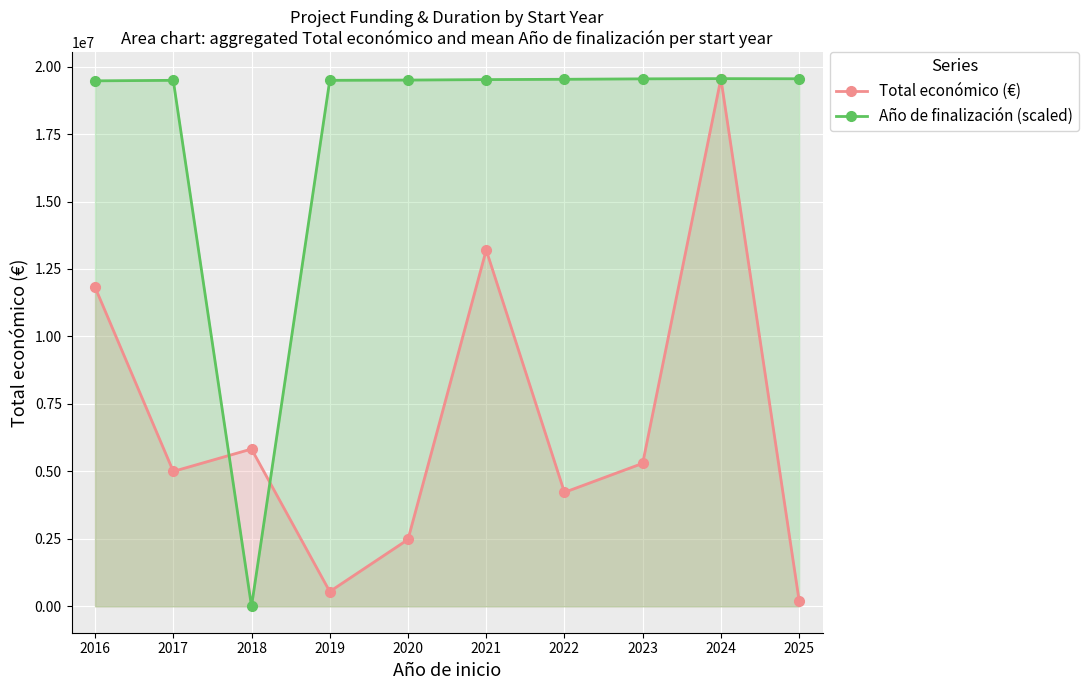

Between 2019 and 2025, which is larger?

2019